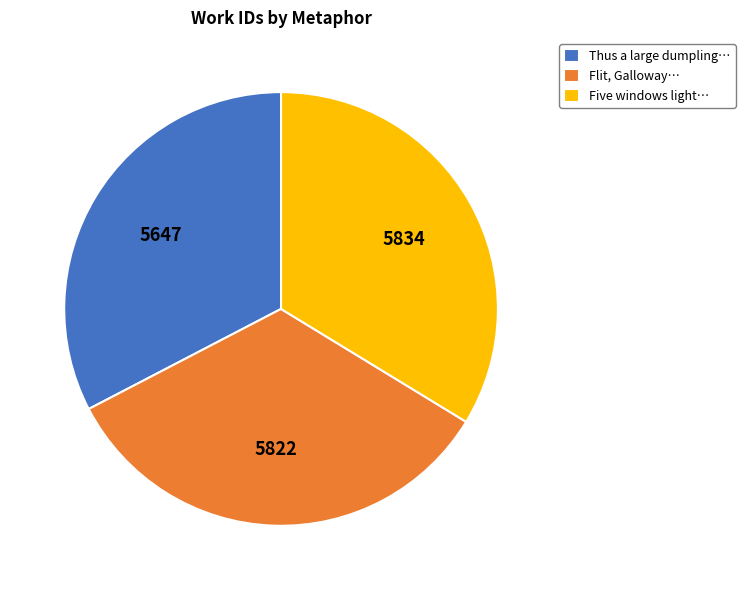

Is it true that Five windows light… is 34% of the pie?

True